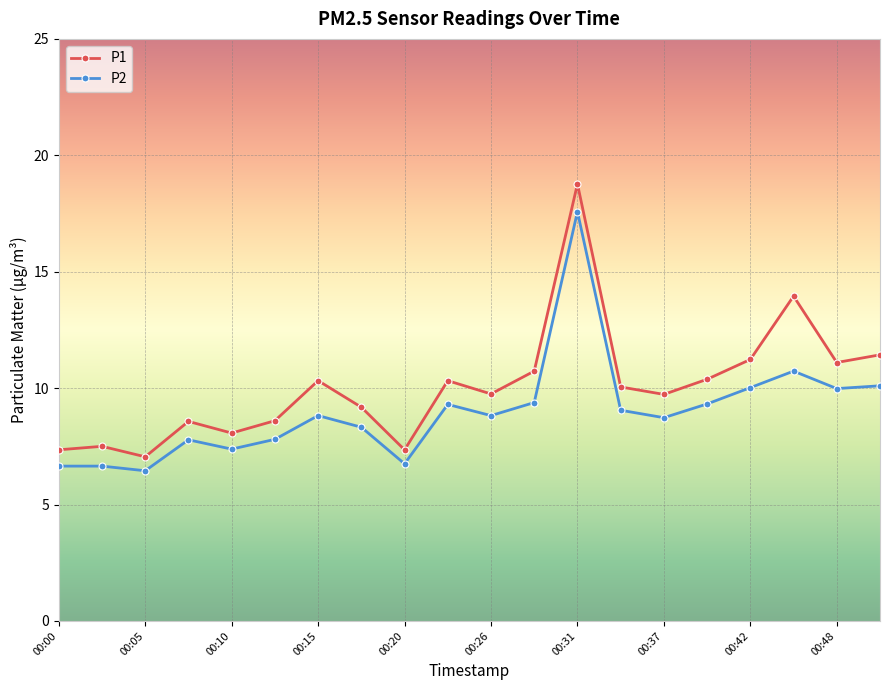

What is the smallest value displayed?

6.5